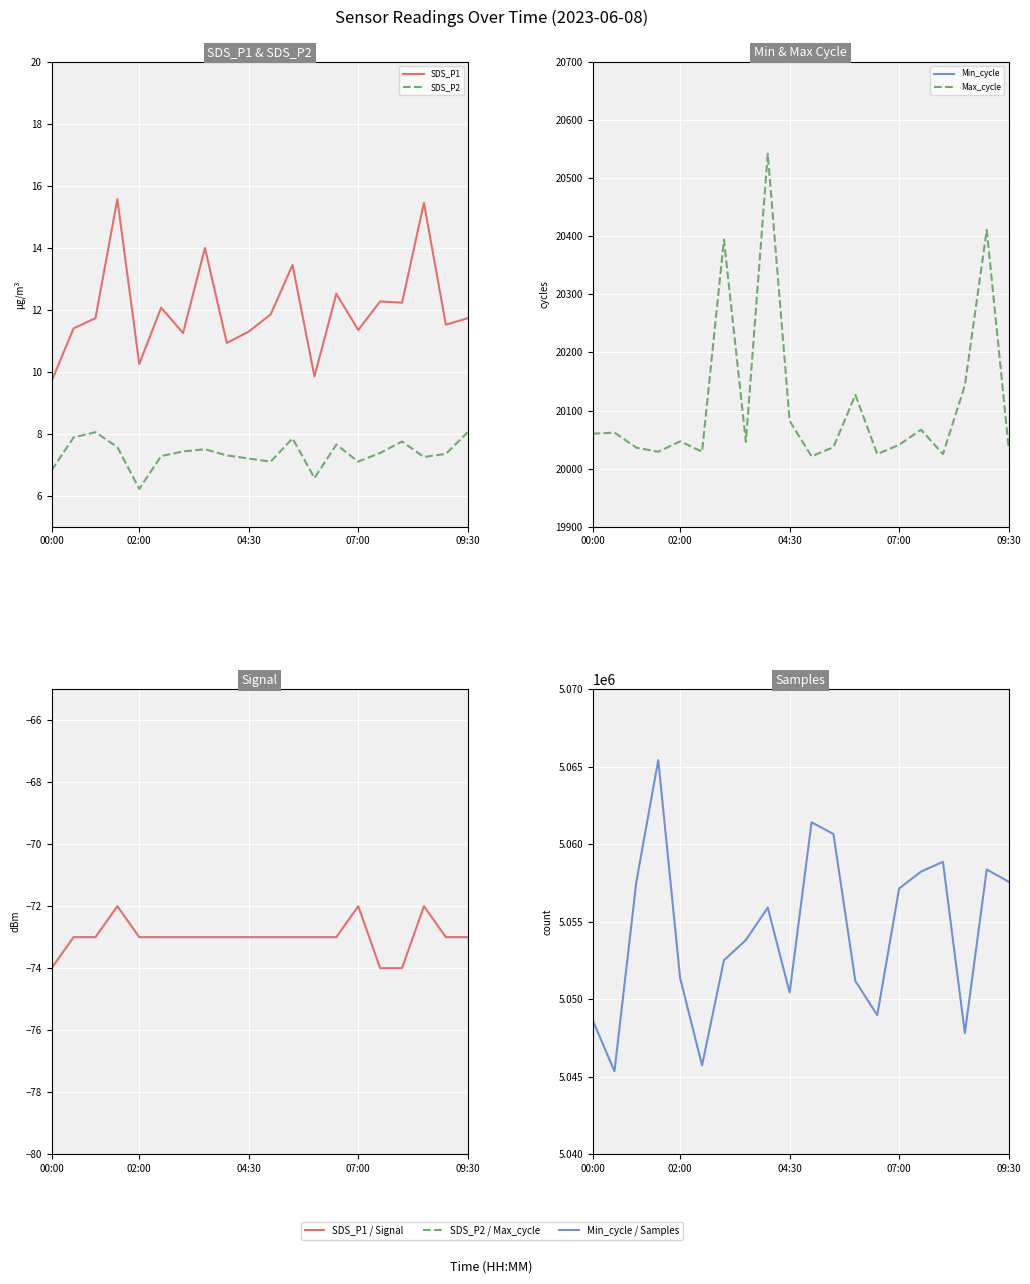

Which series has the widest spread of values?

Samples